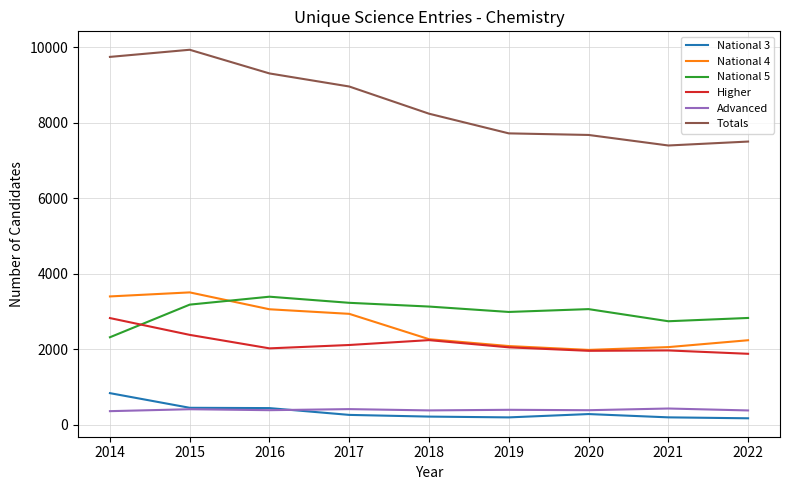

What is the sum of all Higher values?

19445